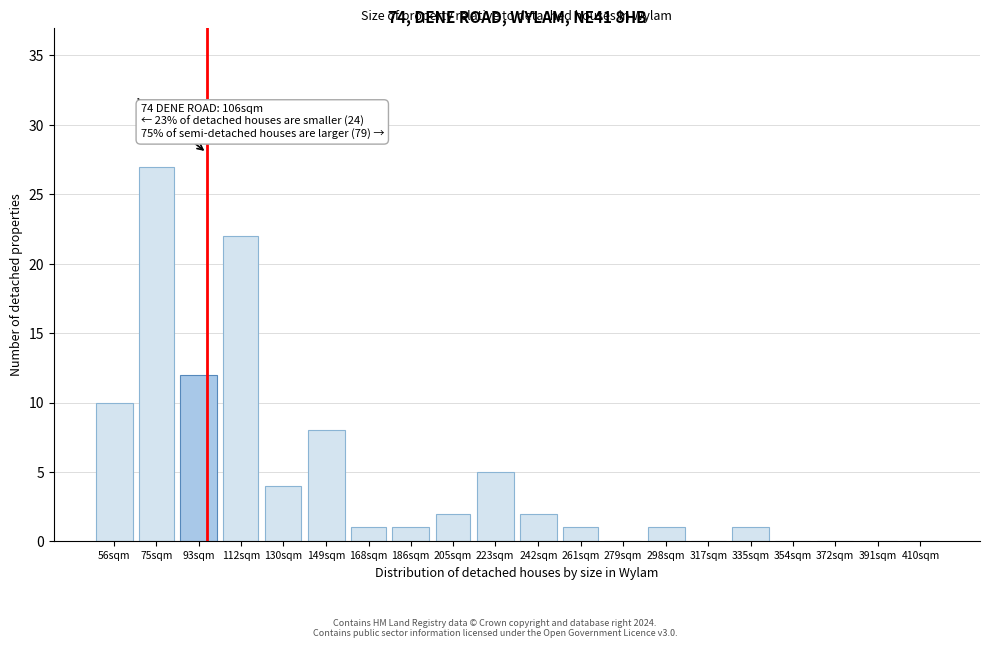

Reading left to right, transcribe all the data shown in this chart.

56sqm=10	75sqm=27	93sqm=12	112sqm=22	130sqm=4	149sqm=8	168sqm=1	186sqm=1	205sqm=2	223sqm=5	242sqm=2	261sqm=1	279sqm=0	298sqm=1	317sqm=0	335sqm=1	354sqm=0	372sqm=0	391sqm=0	410sqm=0